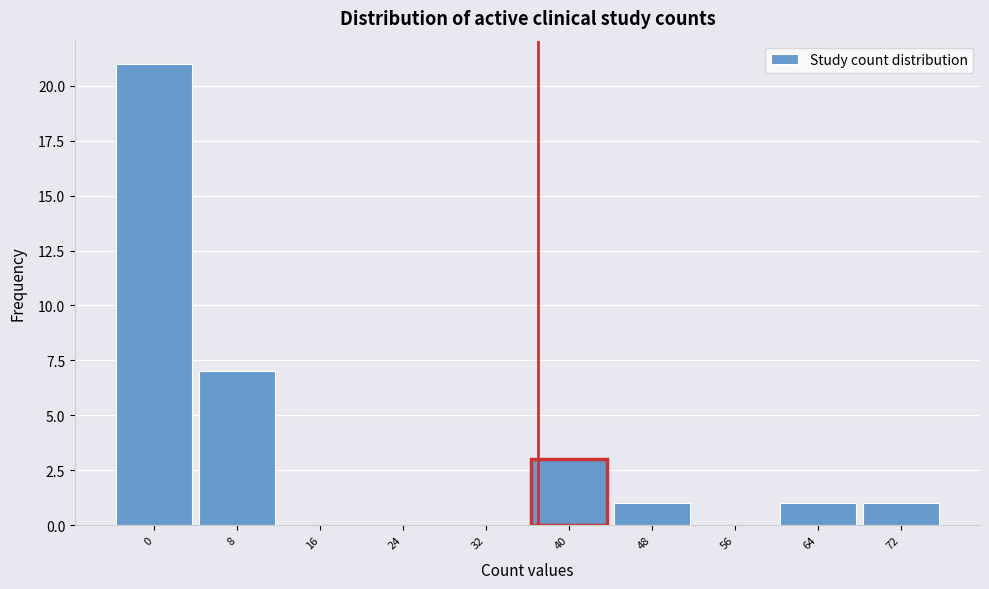

What is the sum of all values?

34